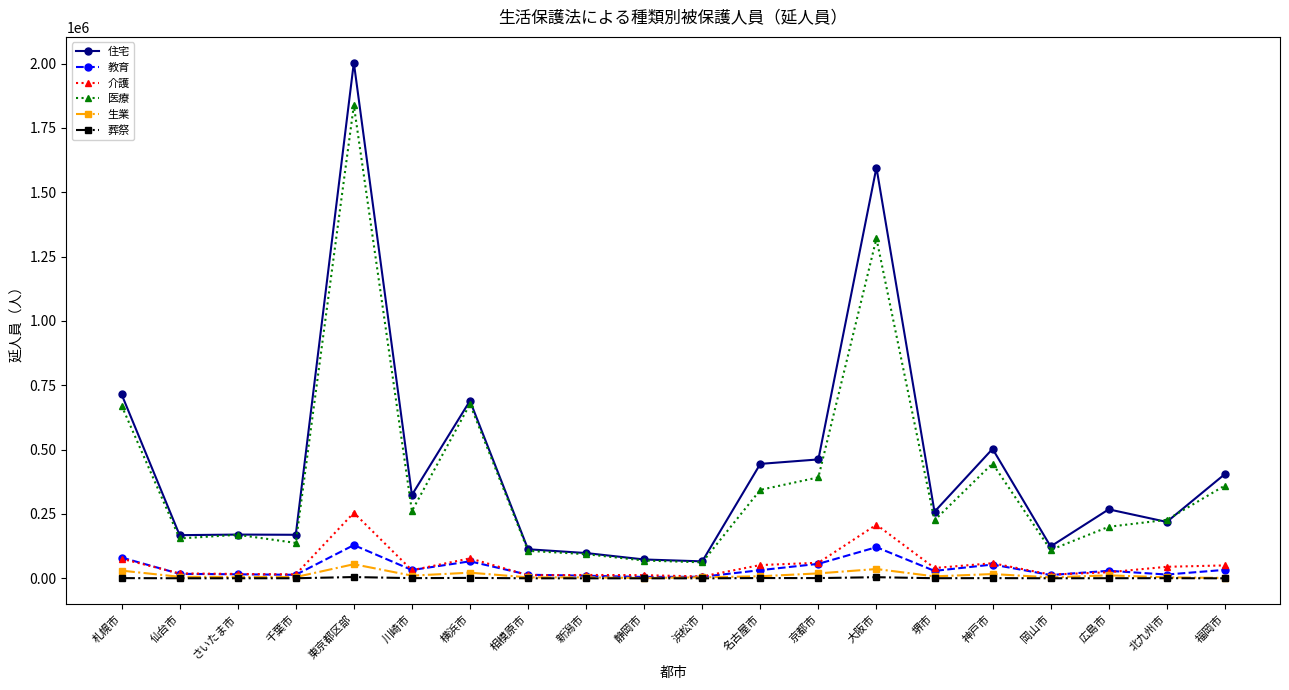

At which category is the sum across all series the highest?

東京都区部